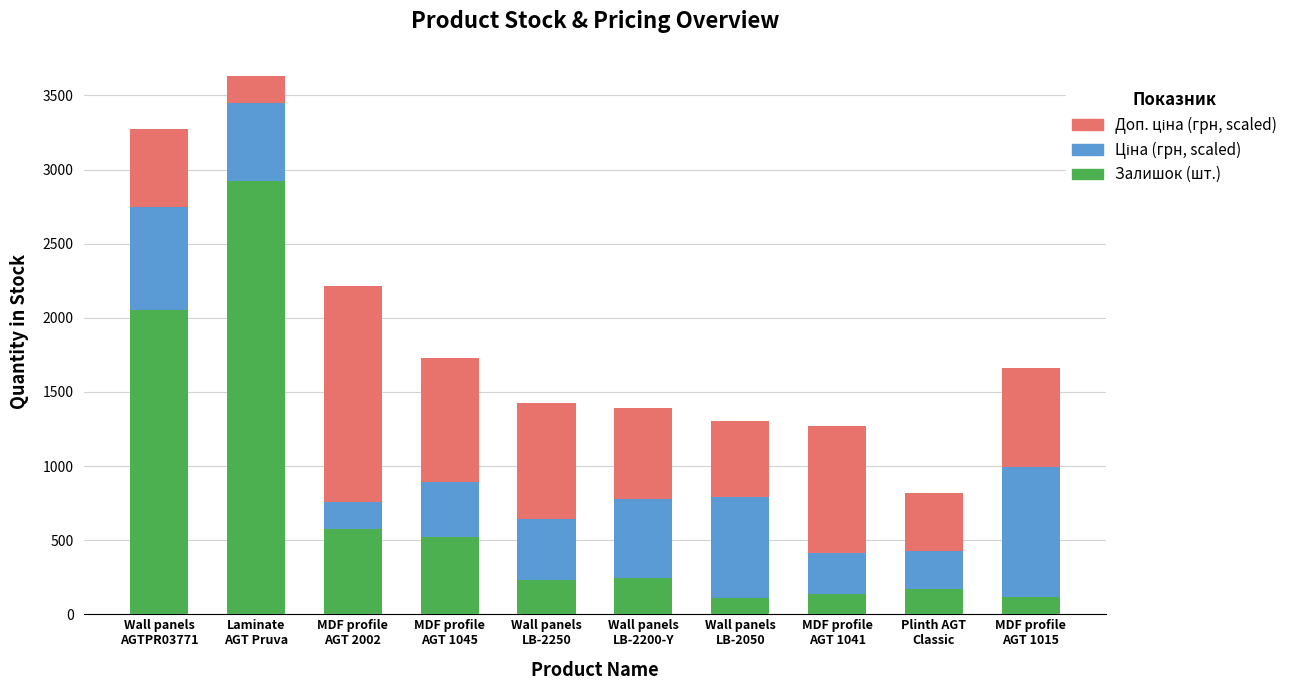

What is the highest value of the Залишок (шт.) series?

2924.0